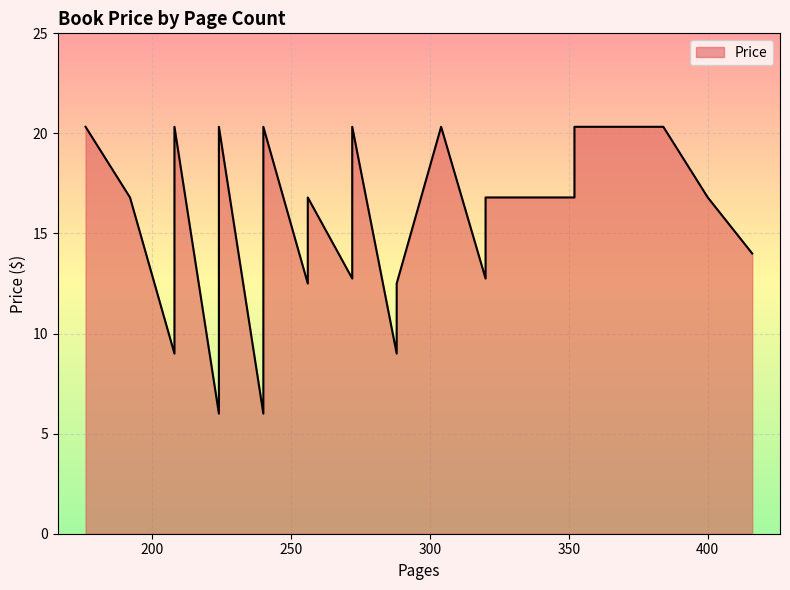

Which has a higher value, 416 or 240?

240